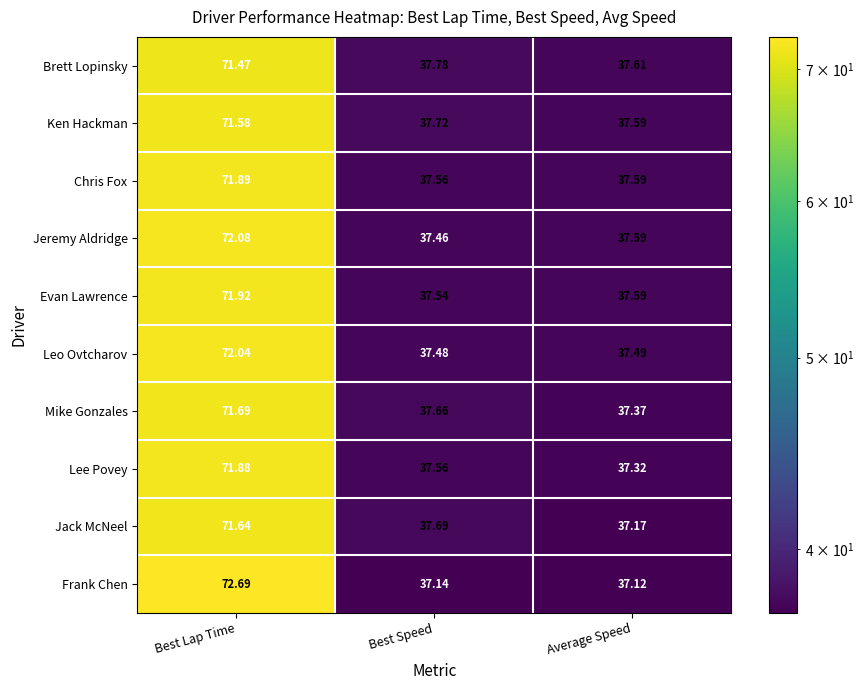

At which label is Jack McNeel closest to 54?

Best Speed